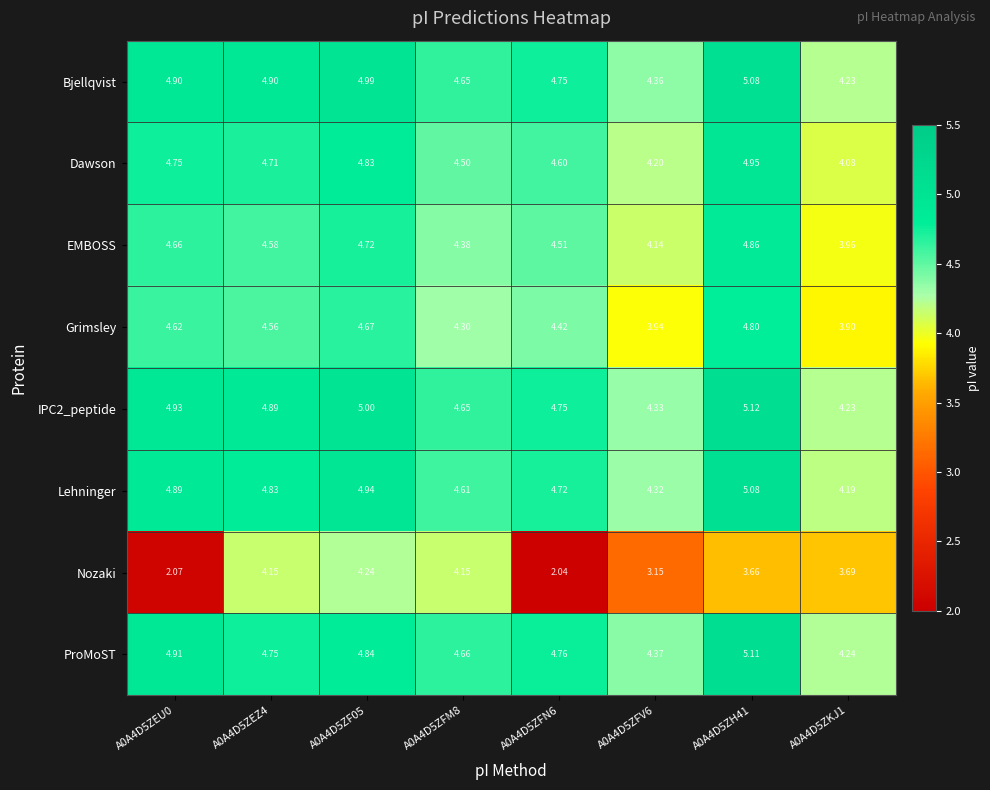

At which category does the chart reach its peak across all series?

A0A4D5ZH41